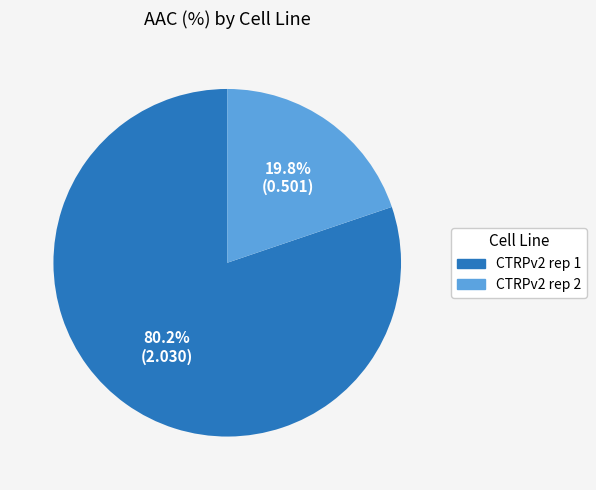

What portion of the pie excludes CTRPv2 rep 2?

80.2%